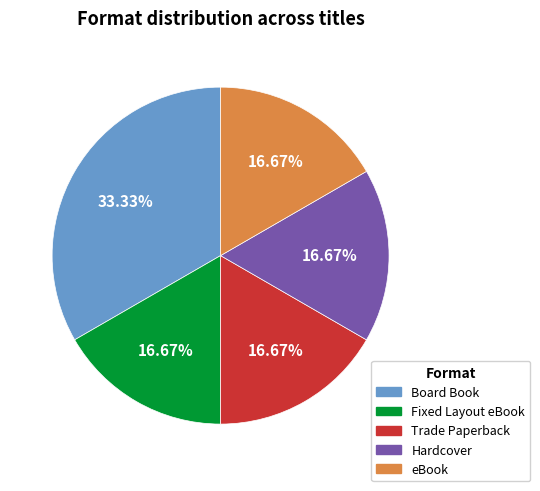

Is there any slice that represents more than half of the pie?

No